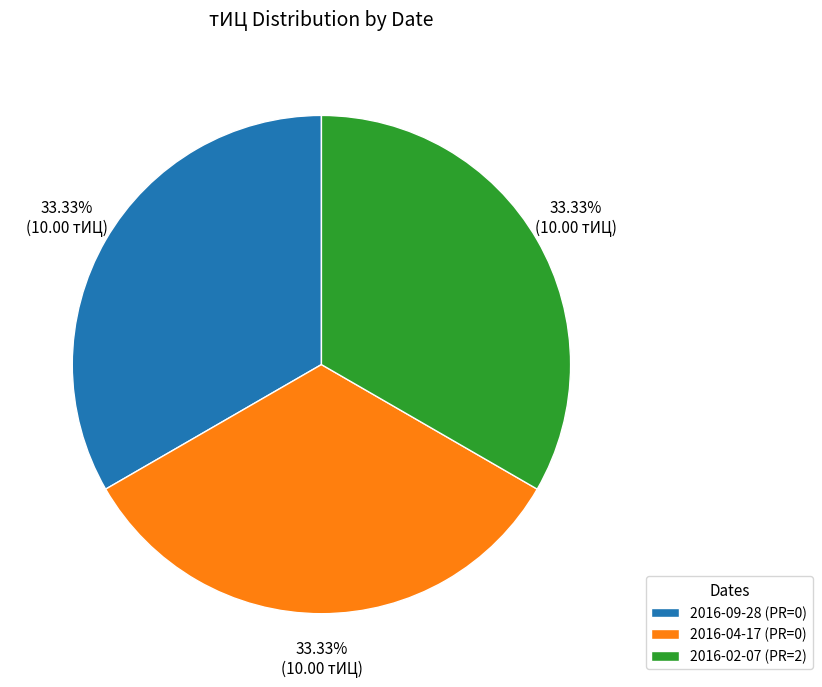

How many slices are in this pie chart?

3